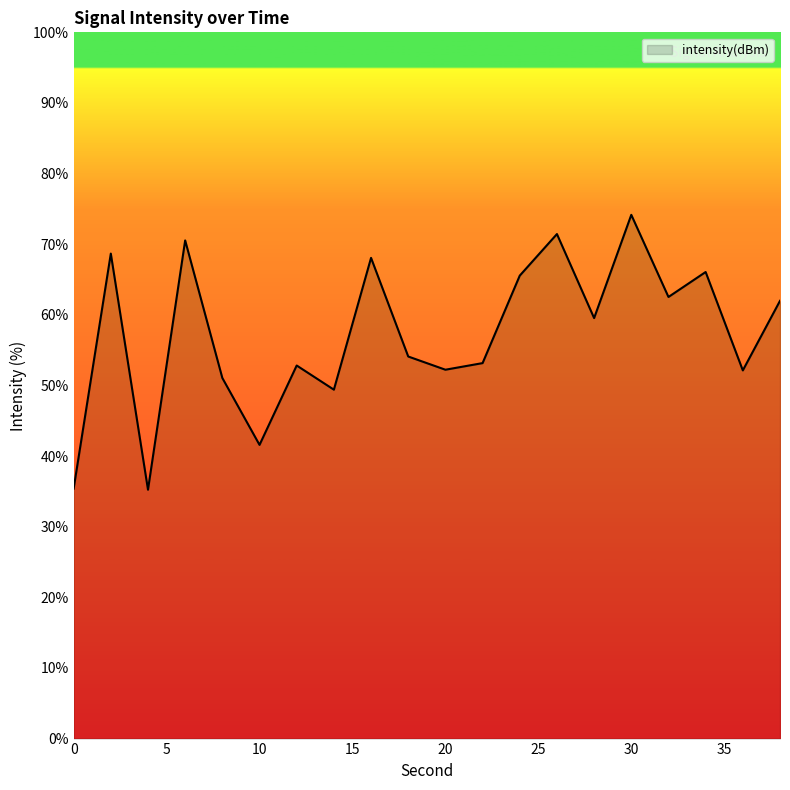

What is the smallest value displayed?

35.2